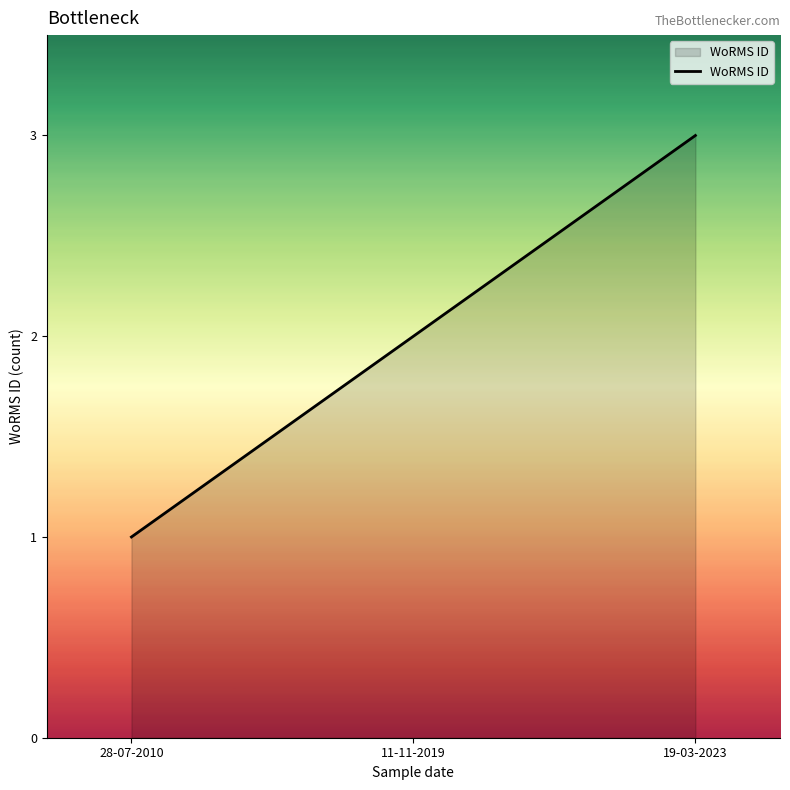

What is the difference between the maximum and second lowest values?

1